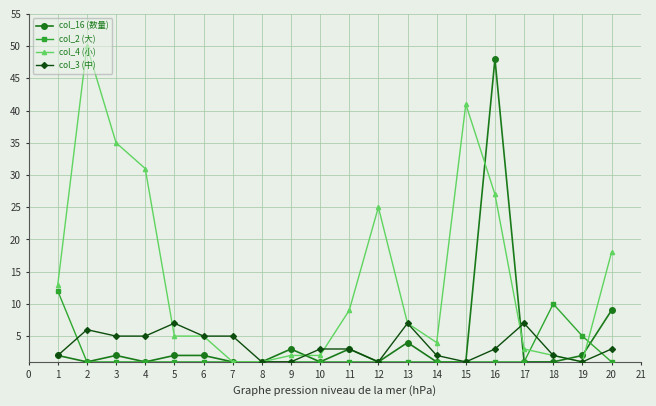

True or false: col_3 (中) has a value of 1 at 6.

False